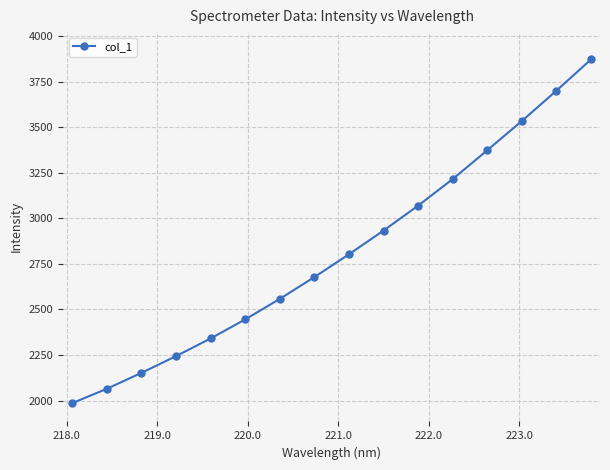

What is the value of the 10th point from the left?

2932.7